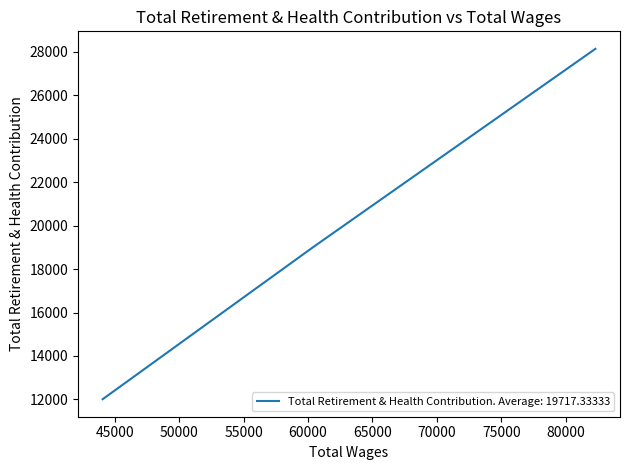

What is the value of the 2nd point from the left?

19005